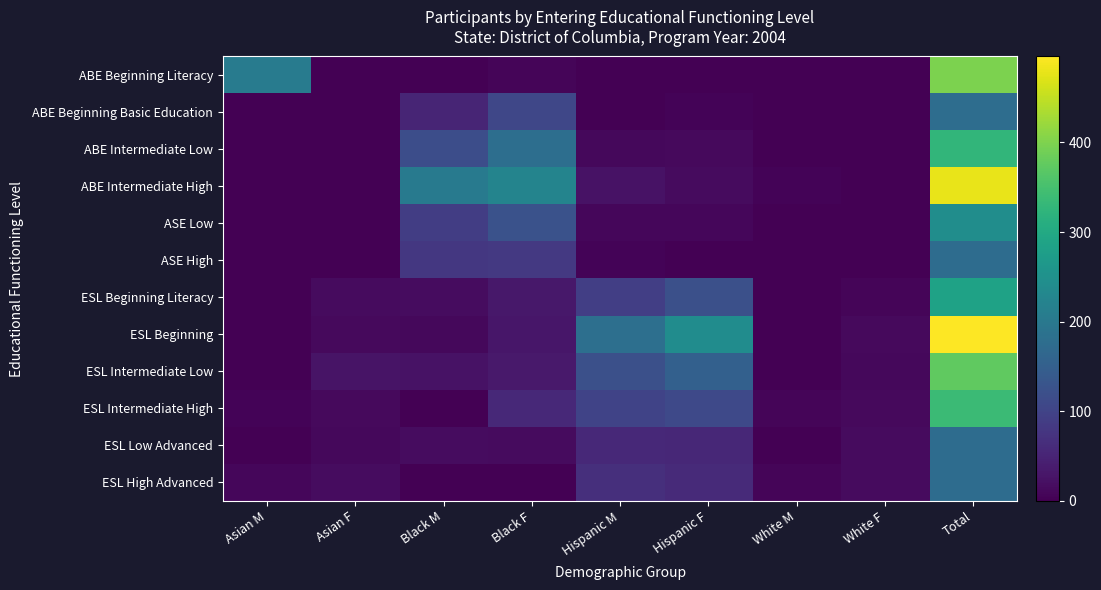

Reading left to right, transcribe all the data shown in this chart.

ABE Beginning Literacy: Asian M=207	Asian F=0	Black M=0	Black F=6	Hispanic M=0	Hispanic F=0	White M=0	White F=0	Total=398
ABE Beginning Basic Education: Asian M=0	Asian F=0	Black M=52	Black F=106	Hispanic M=0	Hispanic F=5	White M=0	White F=0	Total=178
ABE Intermediate Low: Asian M=0	Asian F=0	Black M=118	Black F=179	Hispanic M=11	Hispanic F=13	White M=0	White F=0	Total=327
ABE Intermediate High: Asian M=0	Asian F=0	Black M=202	Black F=224	Hispanic M=25	Hispanic F=15	White M=5	White F=0	Total=479
ASE Low: Asian M=0	Asian F=0	Black M=90	Black F=124	Hispanic M=8	Hispanic F=9	White M=0	White F=0	Total=243
ASE High: Asian M=0	Asian F=0	Black M=81	Black F=82	Hispanic M=4	Hispanic F=0	White M=0	White F=0	Total=176
ESL Beginning Literacy: Asian M=0	Asian F=15	Black M=17	Black F=31	Hispanic M=92	Hispanic F=121	White M=0	White F=7	Total=285
ESL Beginning: Asian M=0	Asian F=13	Black M=10	Black F=30	Hispanic M=182	Hispanic F=242	White M=0	White F=12	Total=496
ESL Intermediate Low: Asian M=0	Asian F=26	Black M=25	Black F=34	Hispanic M=122	Hispanic F=152	White M=0	White F=11	Total=375
ESL Intermediate High: Asian M=5	Asian F=12	Black M=0	Black F=58	Hispanic M=100	Hispanic F=110	White M=7	White F=13	Total=338
ESL Low Advanced: Asian M=0	Asian F=11	Black M=17	Black F=14	Hispanic M=57	Hispanic F=55	White M=0	White F=15	Total=175
ESL High Advanced: Asian M=8	Asian F=17	Black M=0	Black F=0	Hispanic M=67	Hispanic F=60	White M=6	White F=14	Total=176